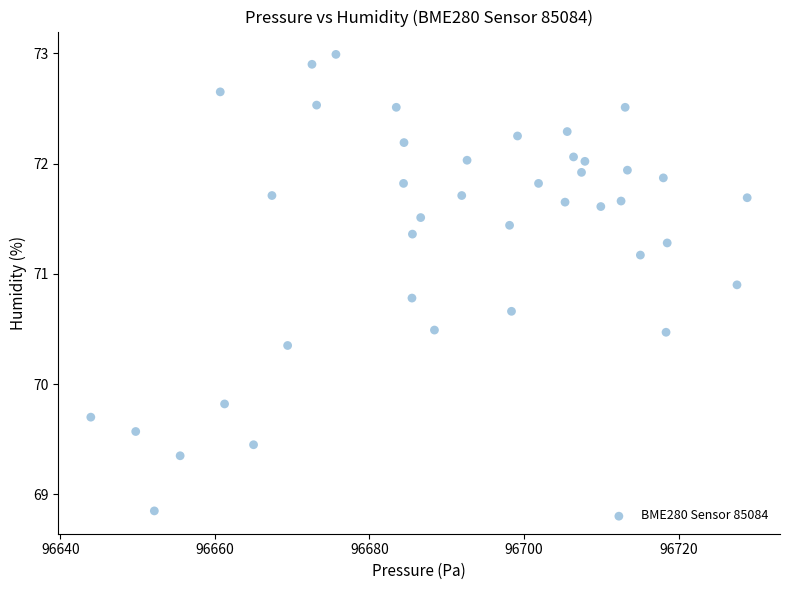

What is the range of X values (max minus min)?

84.9